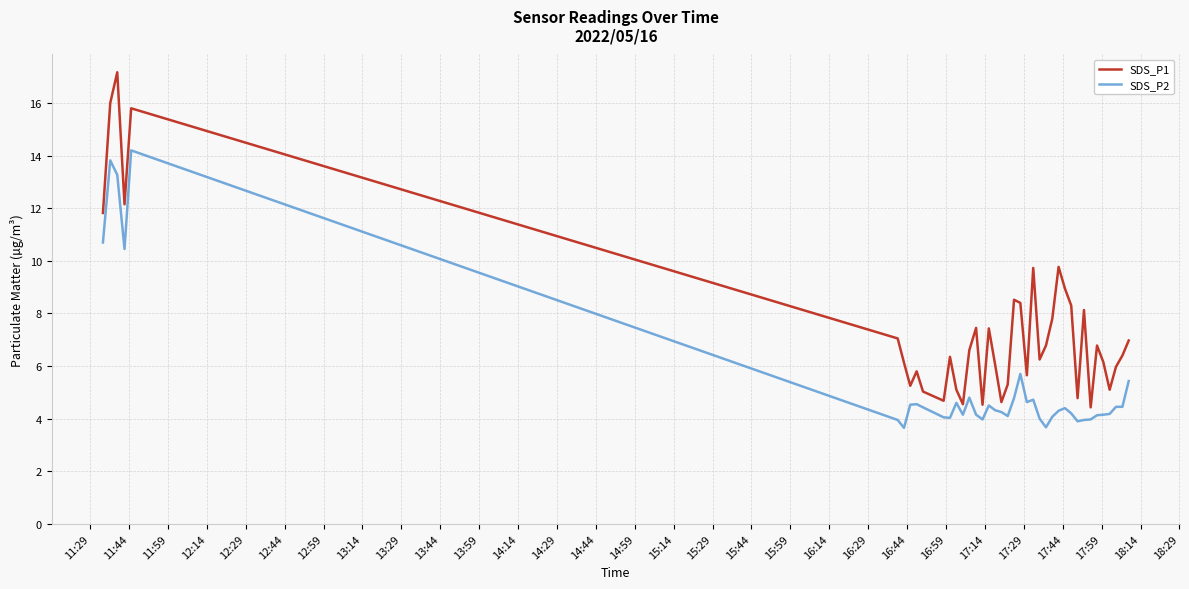

What is the minimum value for SDS_P1?

4.4